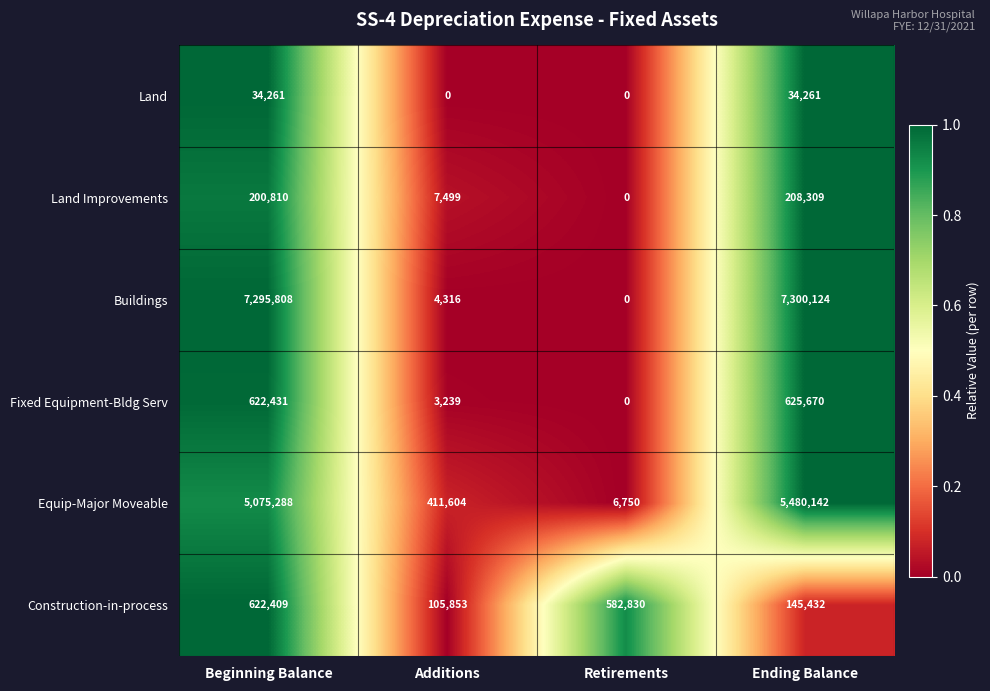

What is the approximate value of Equip-Major Moveable at Retirements?

6750